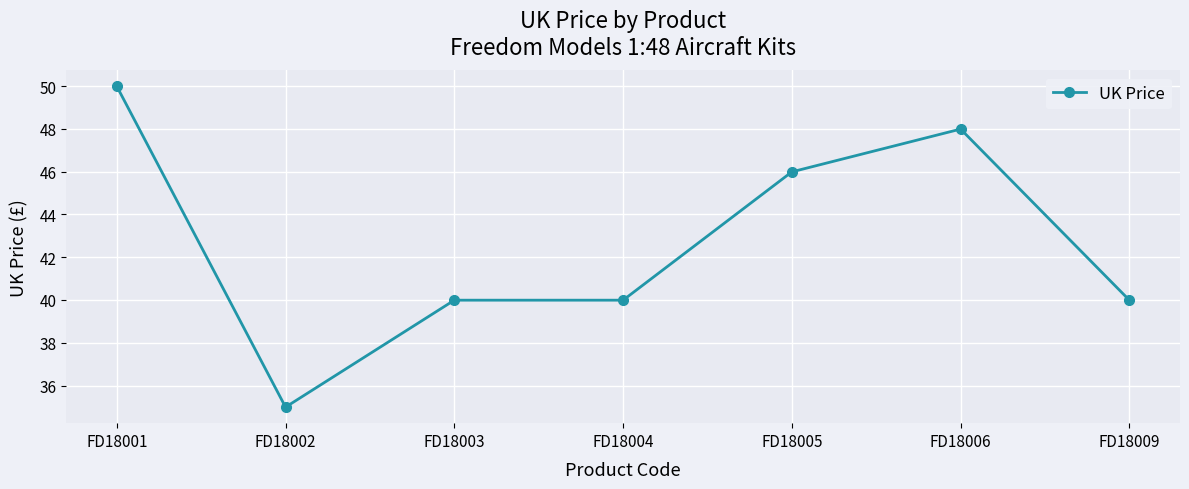

Between FD18005 and FD18003, which is larger?

FD18005